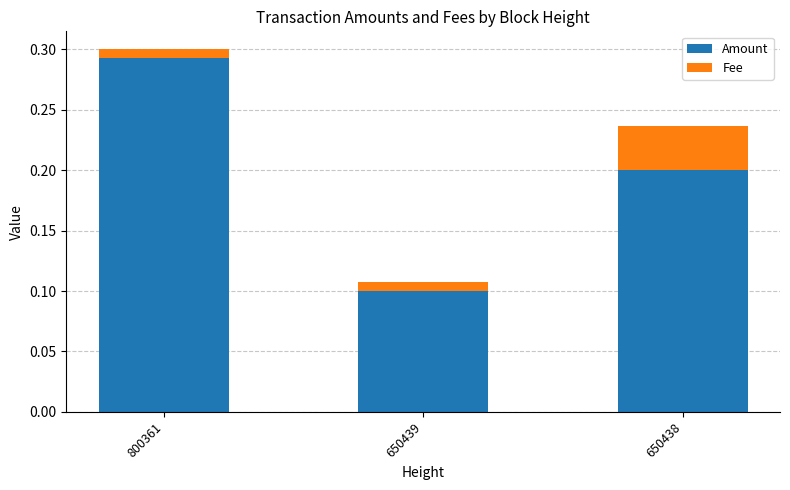

The value of Amount at 650439 is 0.1. True or false?

True